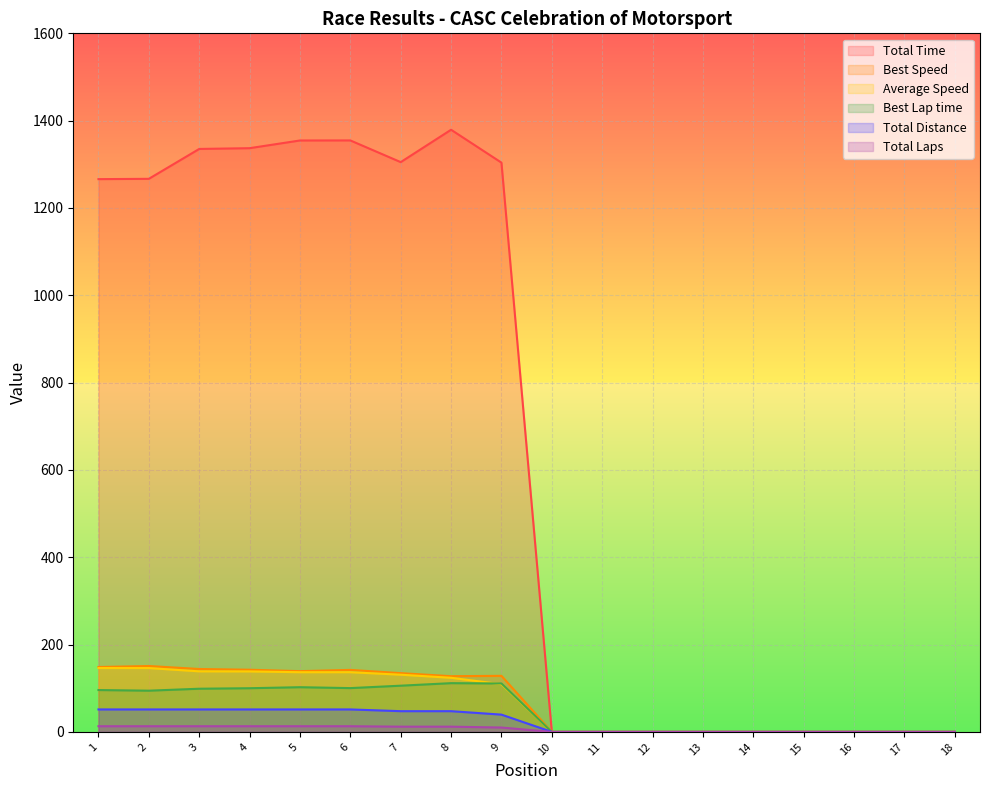

What is the average value of the Total Distance series?

24.6